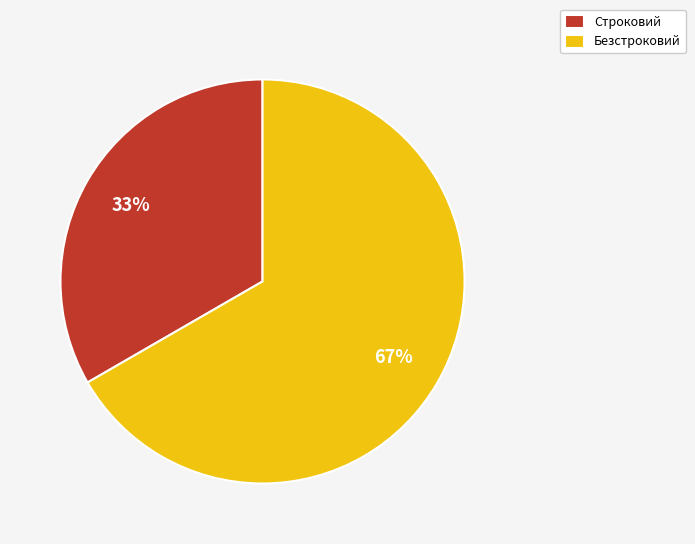

What is the ratio of the value at Безстроковий to the value at Строковий?

2.0